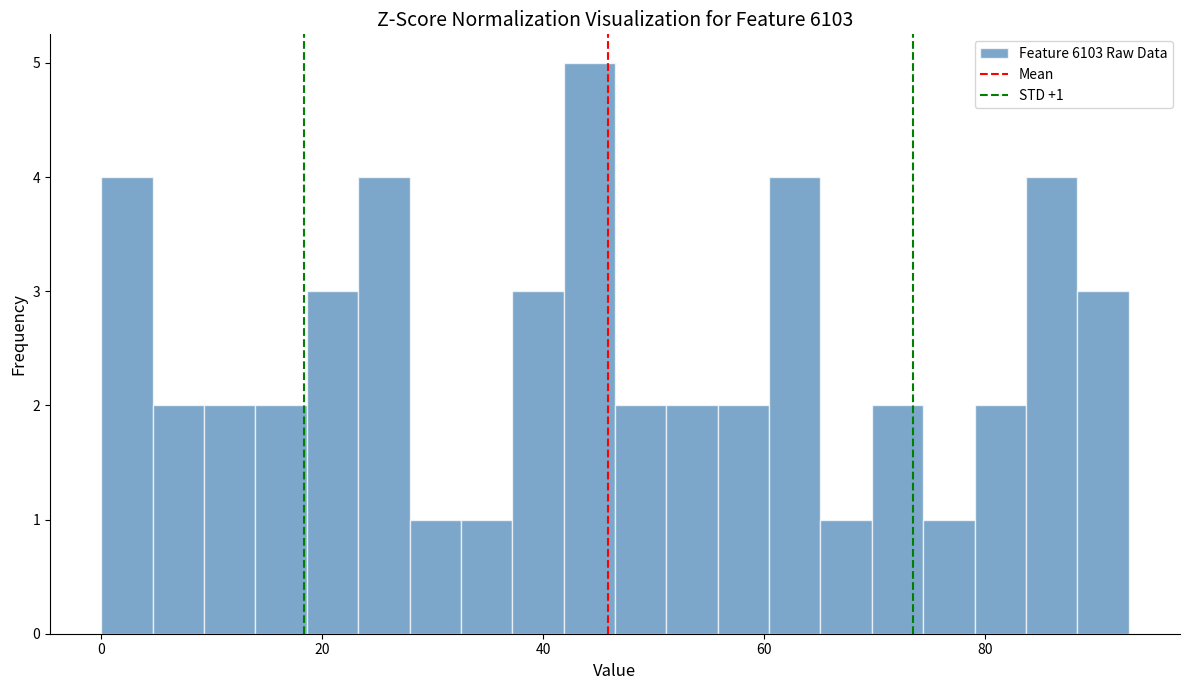

Around what value on the x-axis is the tallest bar? Give the approximate position of its centre, as read against the axis.

44